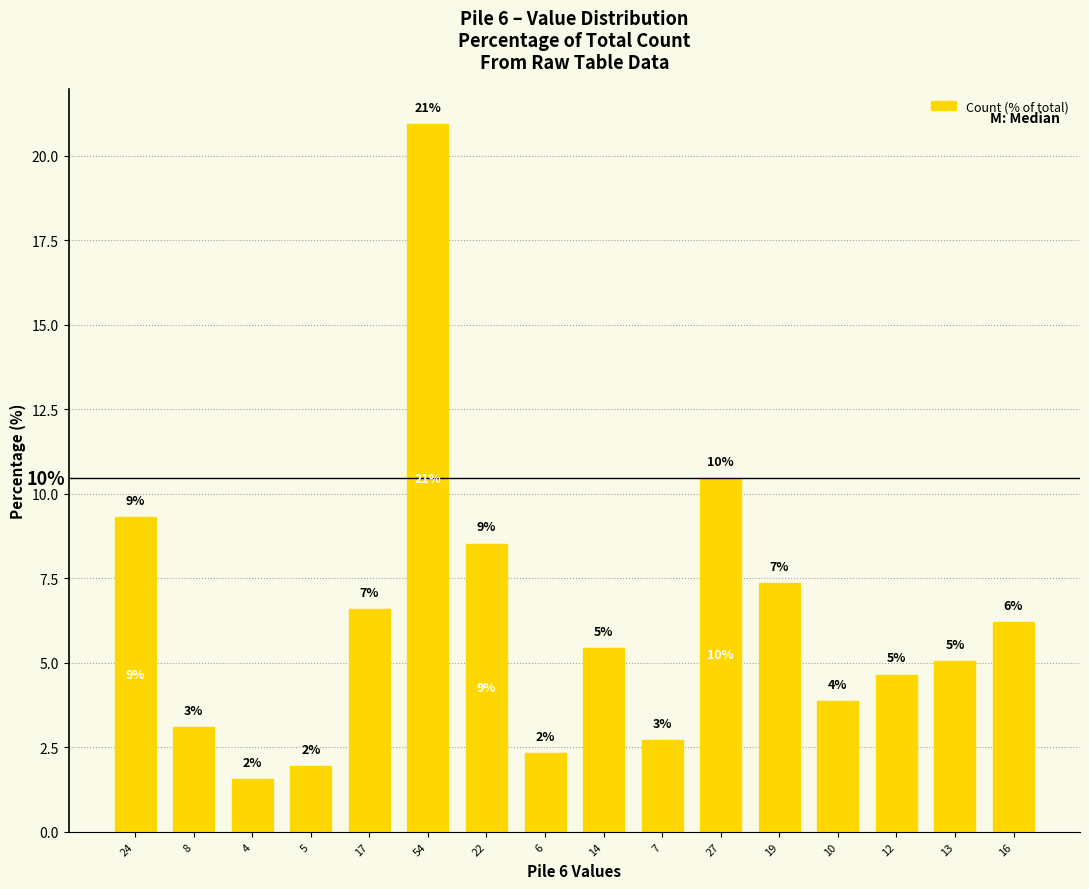

Reading left to right, list all the values displayed in this chart.

9.3	3.1	1.6	1.9	6.6	20.9	8.5	2.3	5.4	2.7	10.5	7.4	3.9	4.7	5.0	6.2